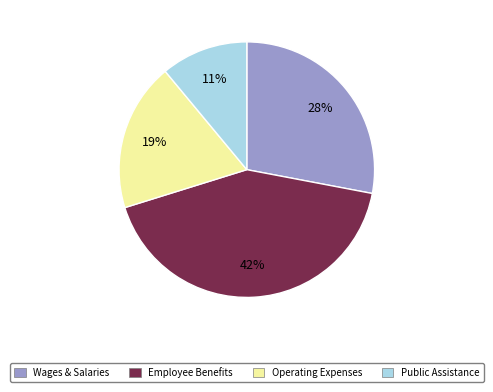

Which slice is the smallest?

Public Assistance